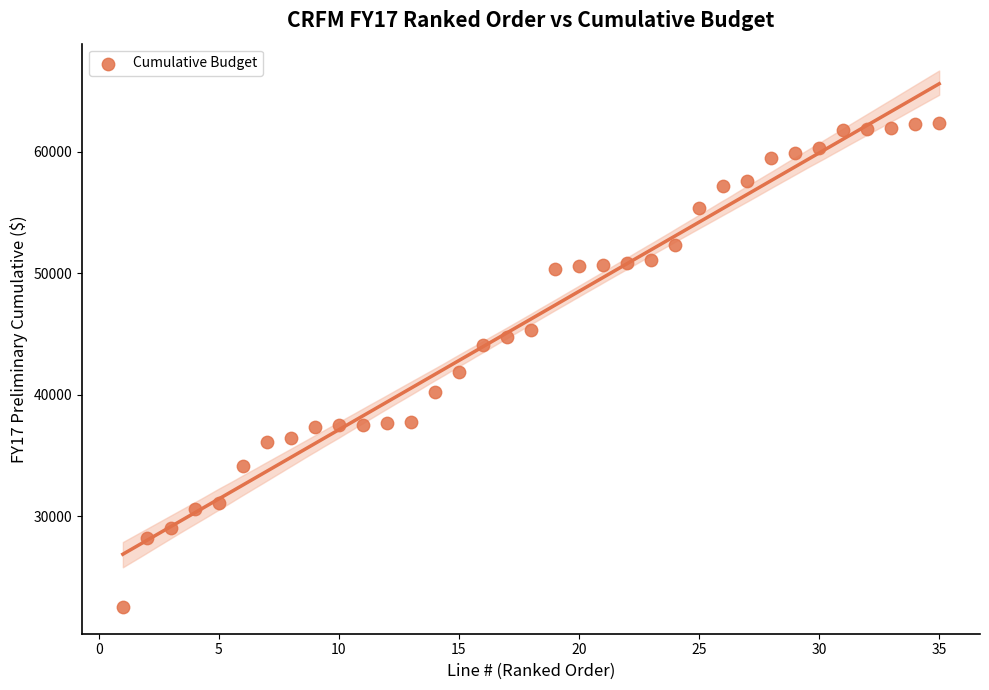

What is the range of X values (max minus min)?

34